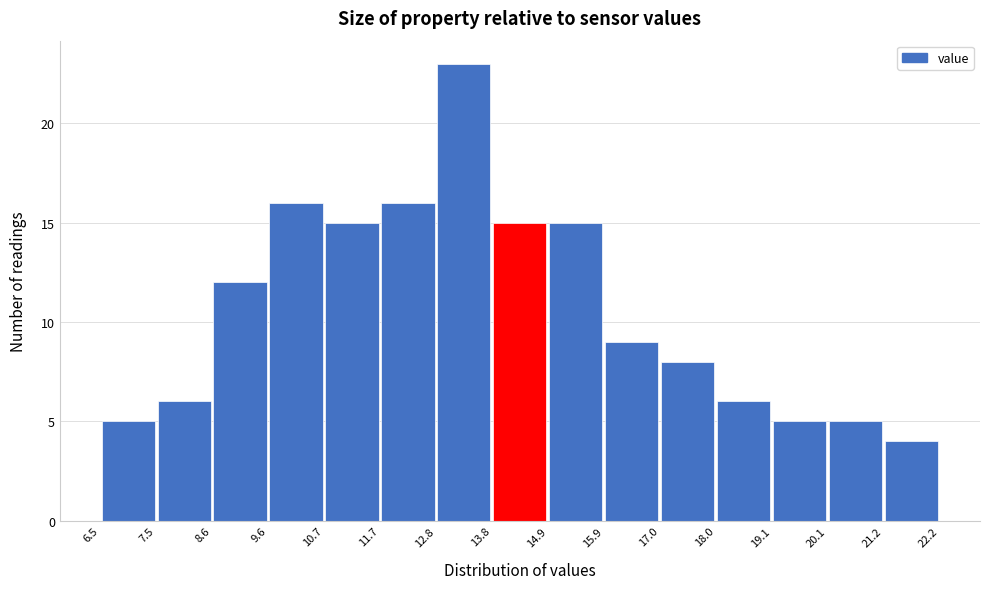

Over which range of the x-axis is the bar tallest?

12.8 to 13.8